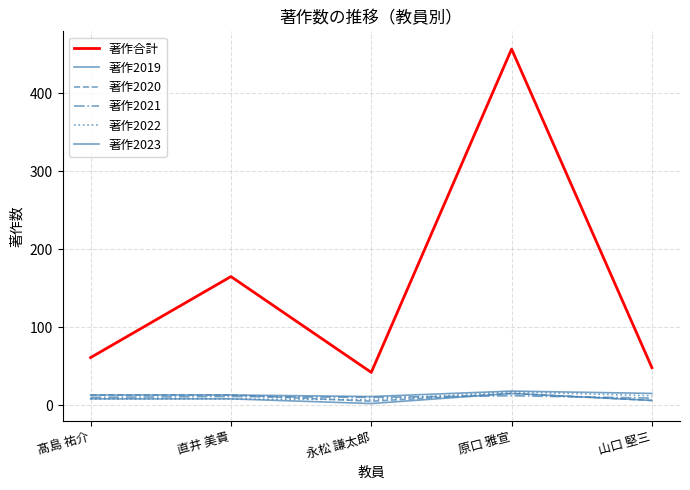

True or false: 著作合計 has more than 2 interior local peaks.

False